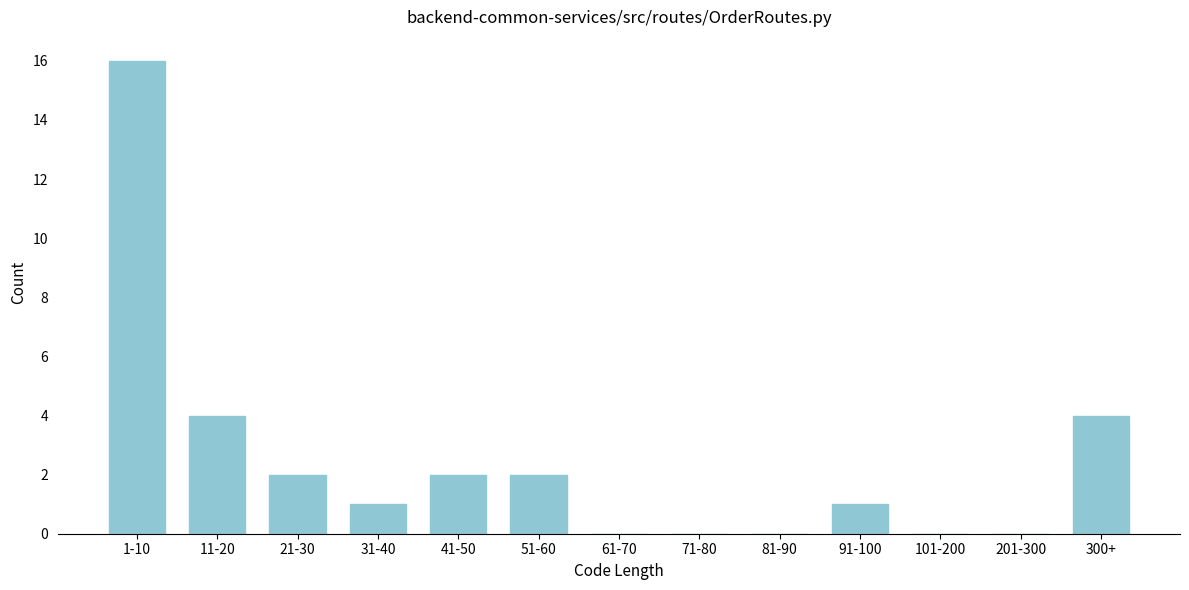

Reading right to left, transcribe all the data shown in this chart.

300+=4	201-300=0	101-200=0	91-100=1	81-90=0	71-80=0	61-70=0	51-60=2	41-50=2	31-40=1	21-30=2	11-20=4	1-10=16